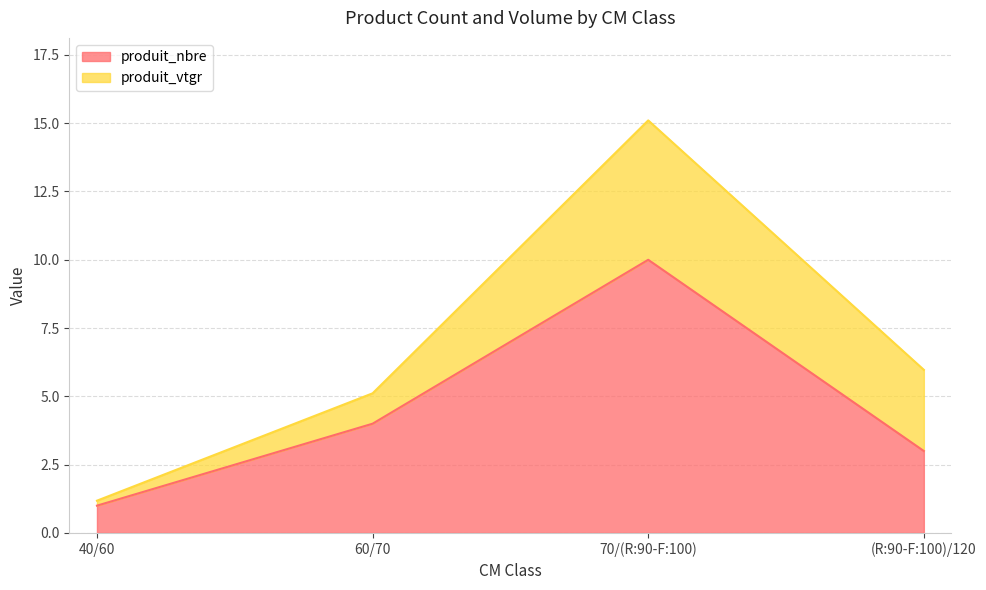

Count the values in the range 3 to 10.

3